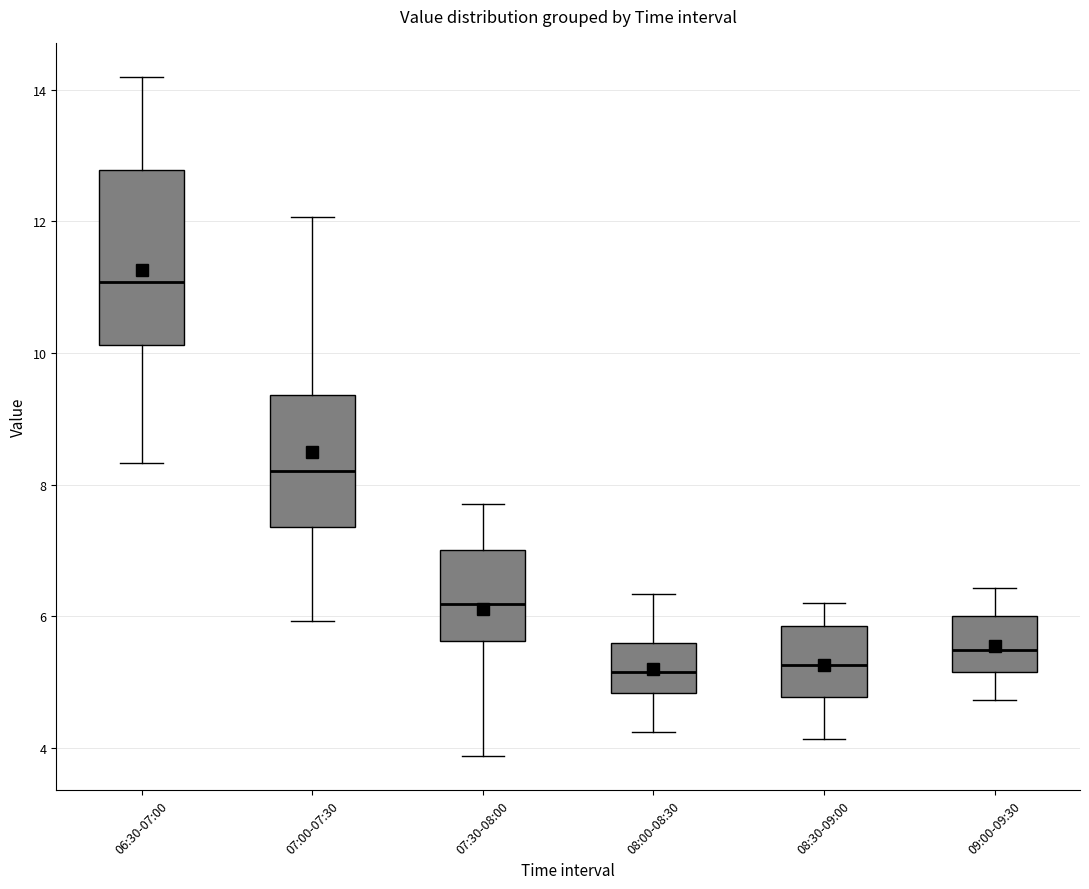

Reading left to right, transcribe this box plot: for each box, give where its median line is, the range the box spans, and where its two whiskers end, as read against the y-axis. The values are not printed on the chart, so give them approximately, as read against the axis.

06:30-07:00: median 11.0, box 10.2 to 12.8, whiskers 8.4 to 14.2
07:00-07:30: median 8.2, box 7.4 to 9.4, whiskers 6.0 to 12.0
07:30-08:00: median 6.2, box 5.6 to 7.0, whiskers 3.8 to 7.8
08:00-08:30: median 5.2, box 4.8 to 5.6, whiskers 4.2 to 6.4
08:30-09:00: median 5.2, box 4.8 to 5.8, whiskers 4.2 to 6.2
09:00-09:30: median 5.4, box 5.2 to 6.0, whiskers 4.8 to 6.4